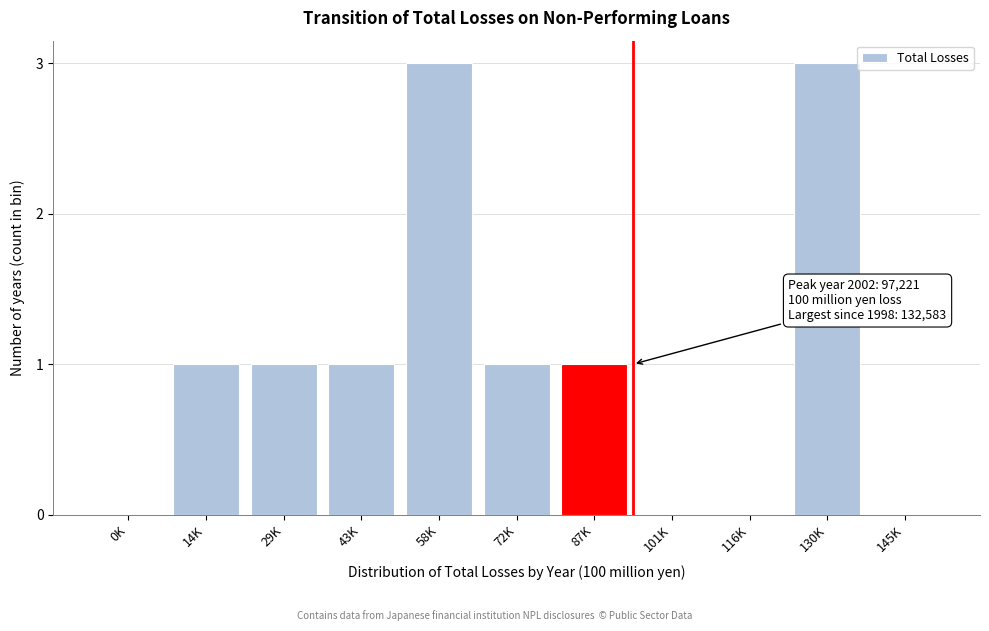

What is the sum of all values?

11